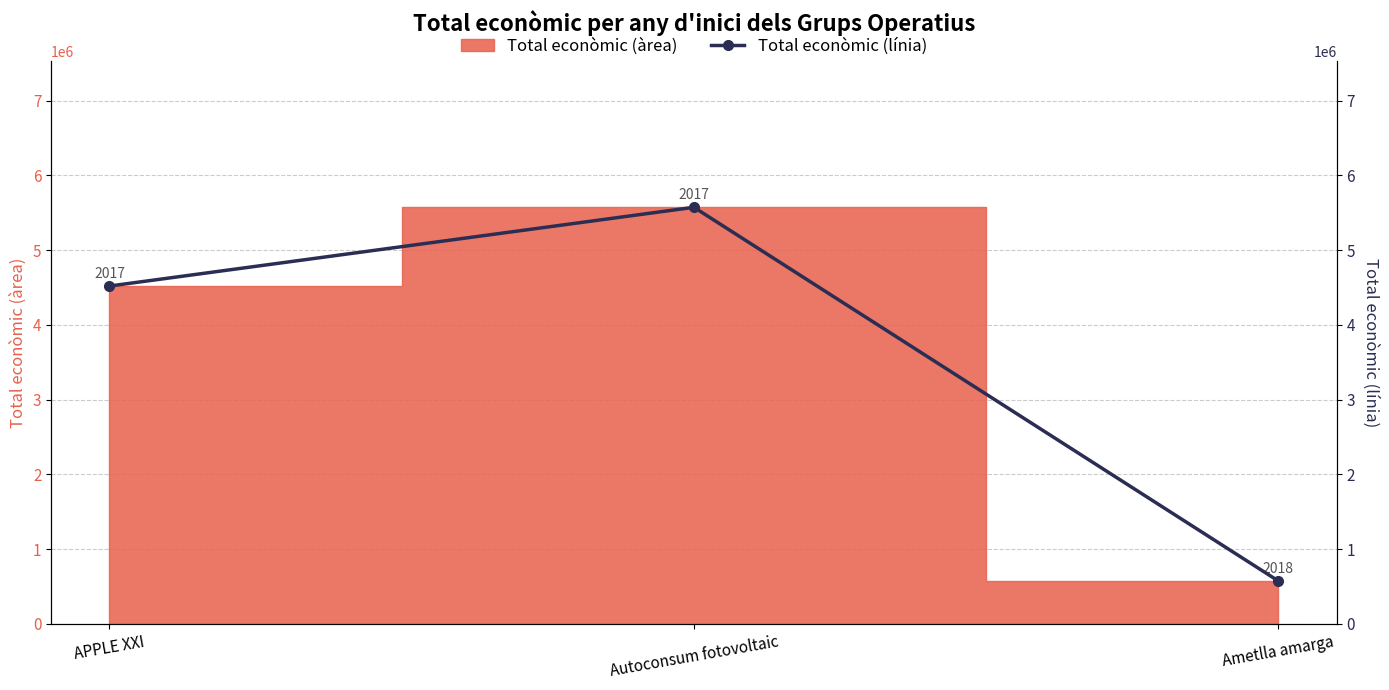

Is it true that the value at APPLE XXI is 7382753?

False